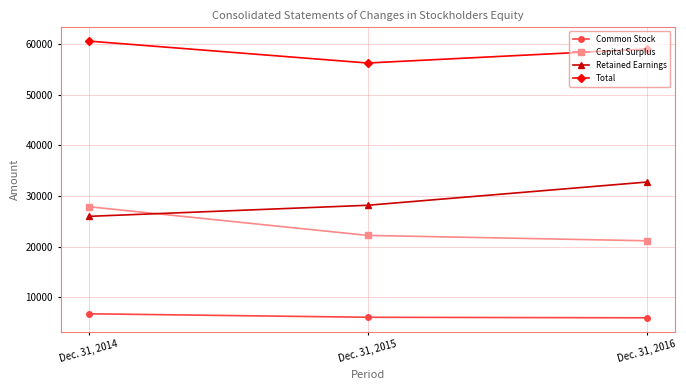

True or false: Capital Surplus has a value of 10630 at Dec. 31, 2016.

False